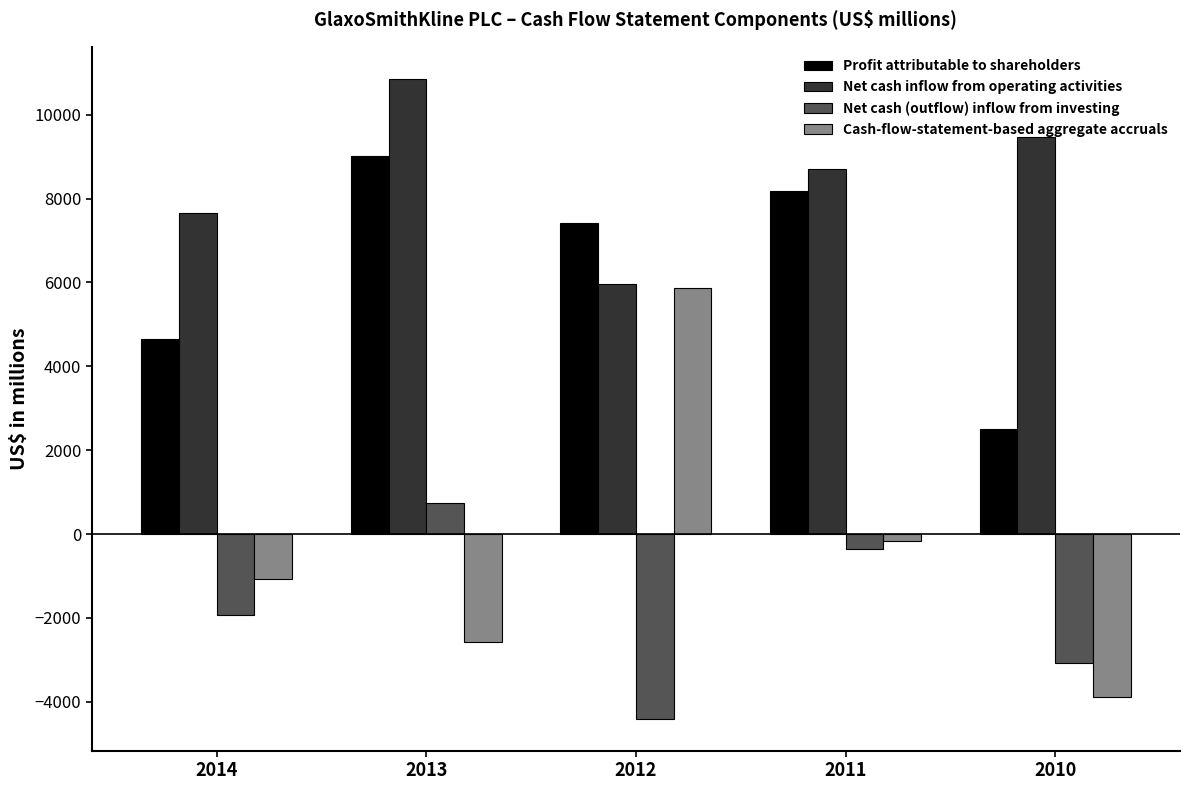

Reading left to right, transcribe all the data shown in this chart.

Profit attributable to shareholders: 4655	9009	7424	8174	2515
Net cash inflow from operating activities: 7663	10855	5972	8706	9461
Net cash (outflow) inflow from investing: -1935	741	-4402	-364	-3068
Cash-flow-statement-based aggregate accruals: -1072	-2587	5855	-168	-3879